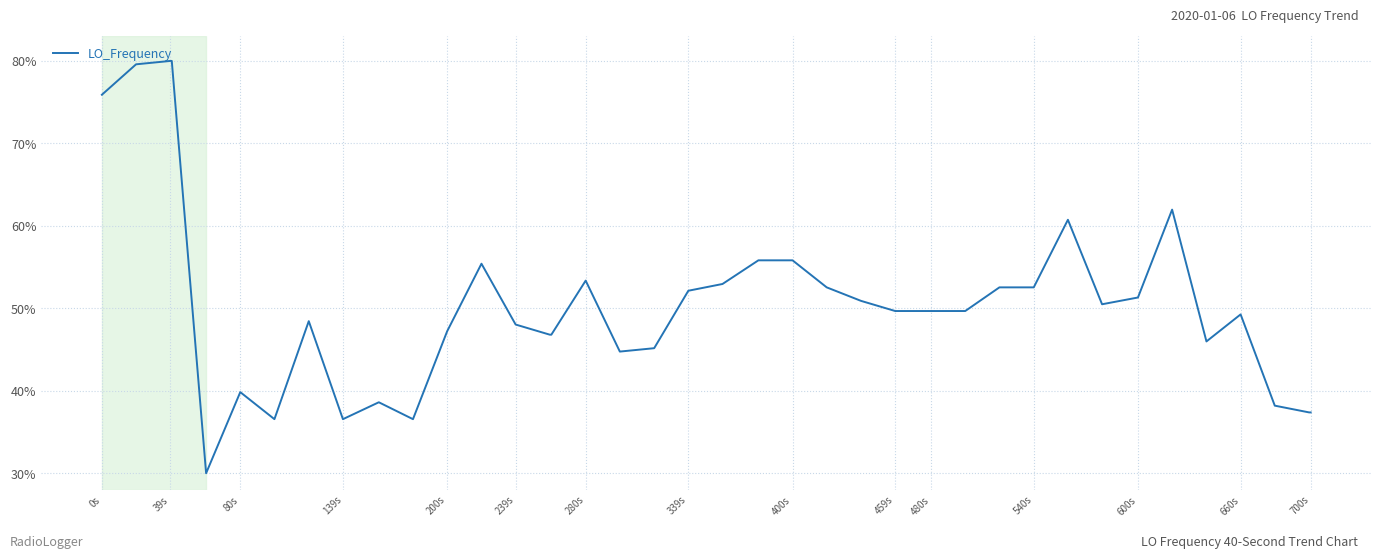

What is the greatest value displayed?

80.0